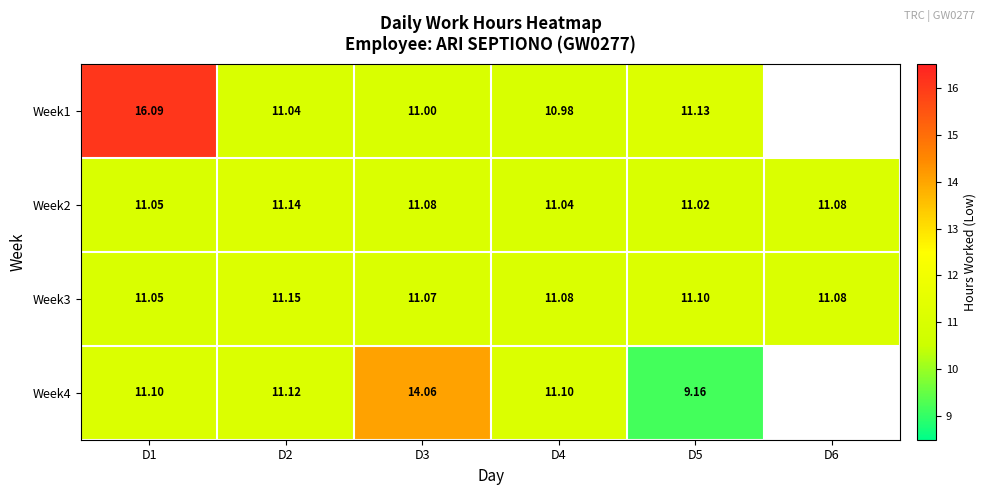

At which category is the sum across all series the highest?

D1